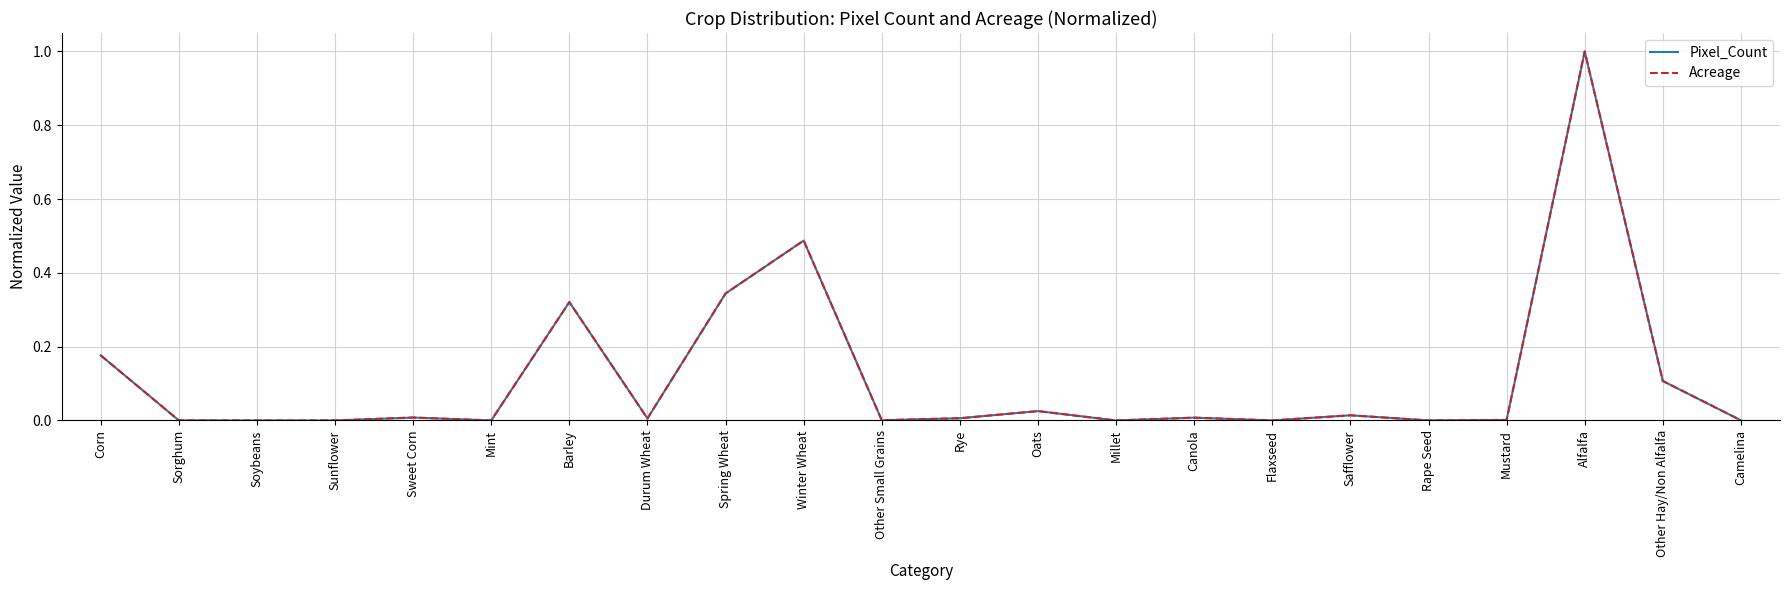

Between Sunflower and Corn, which is larger?

Corn